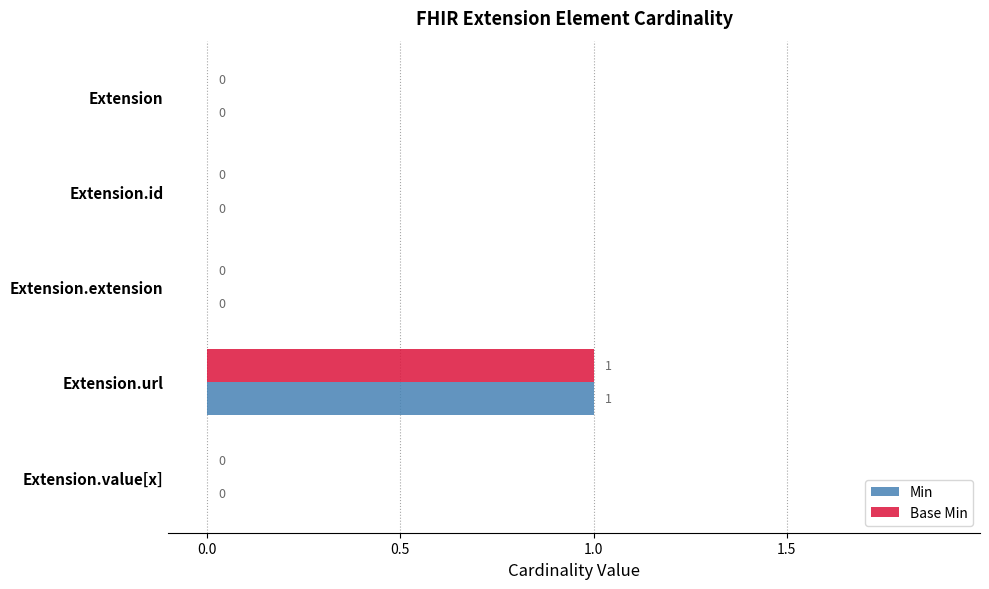

What are all the series names shown in the legend?

Min, Base Min